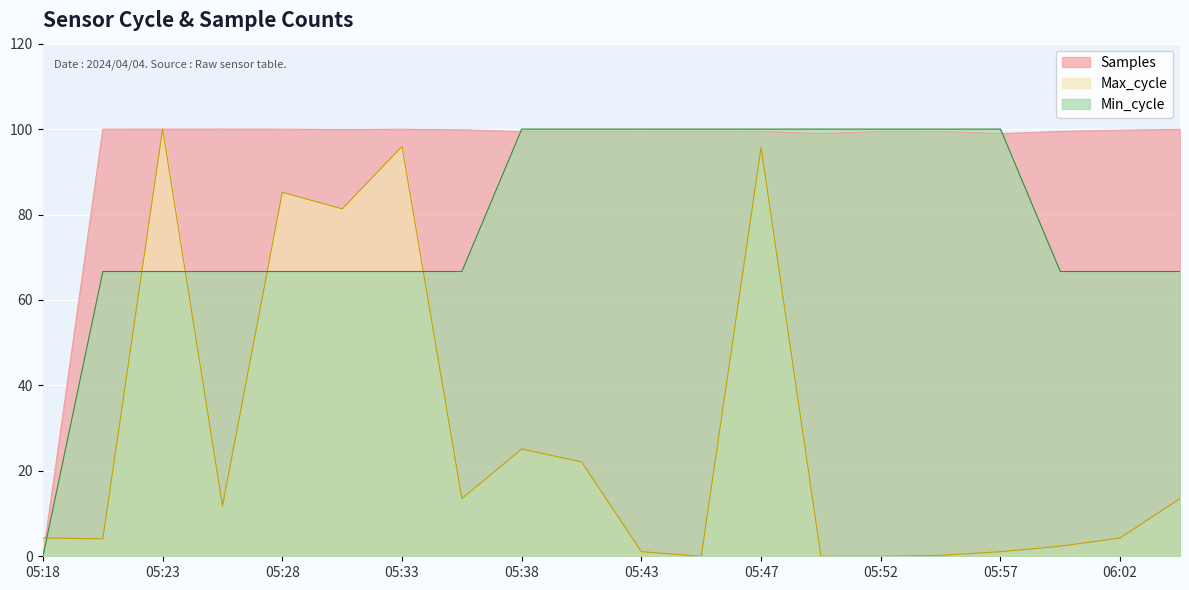

How many lines are shown in the chart?

3